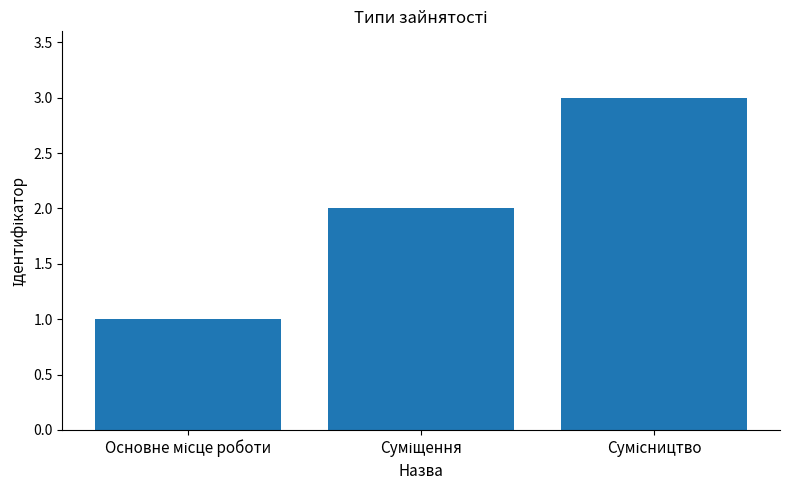

Does the chart contain any negative values?

No